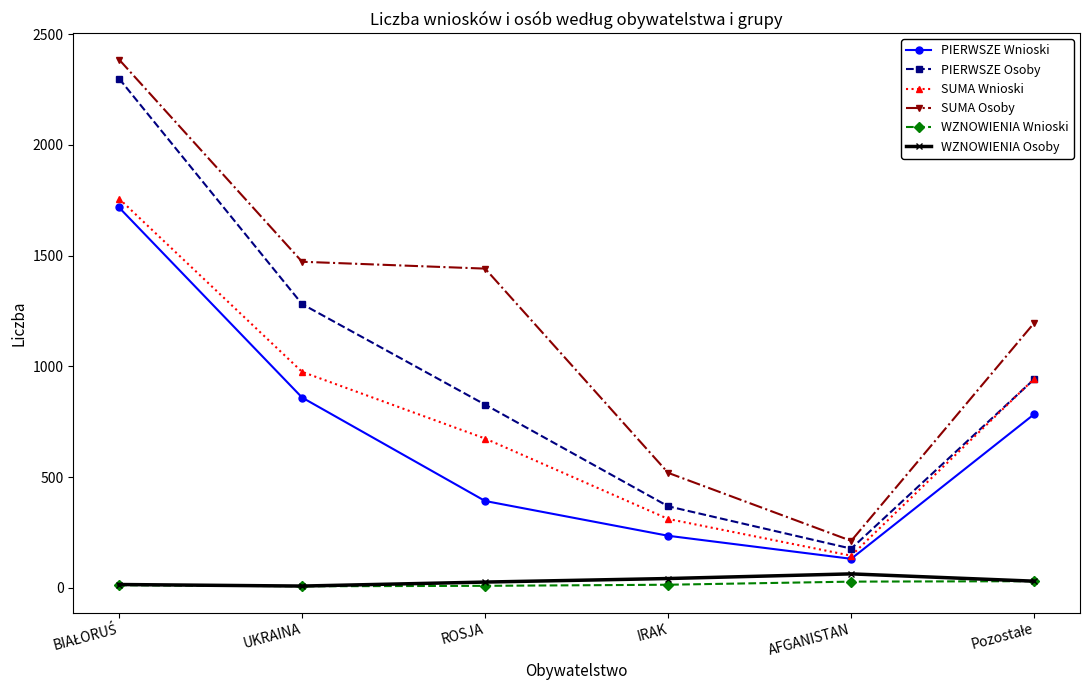

What is the sum of all SUMA Wnioski values?

4806